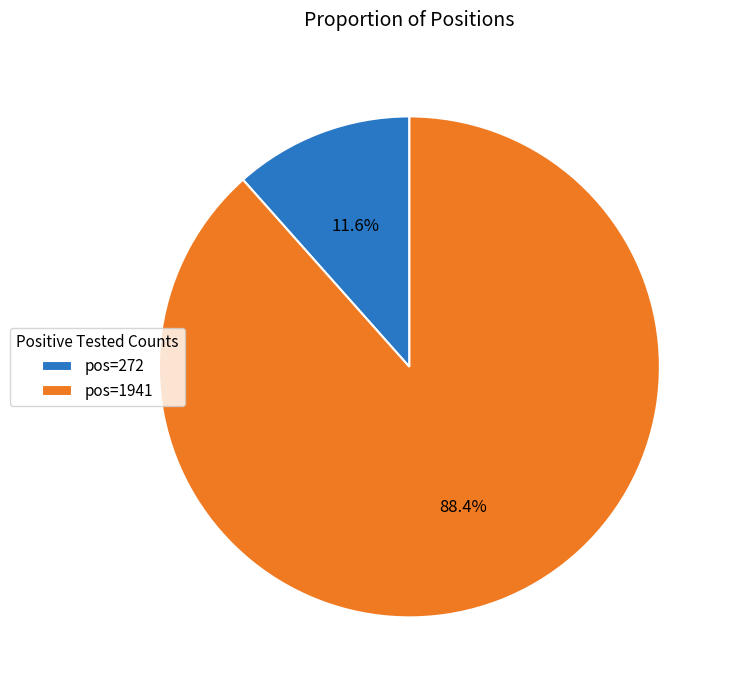

Count the number of slices in the pie.

2